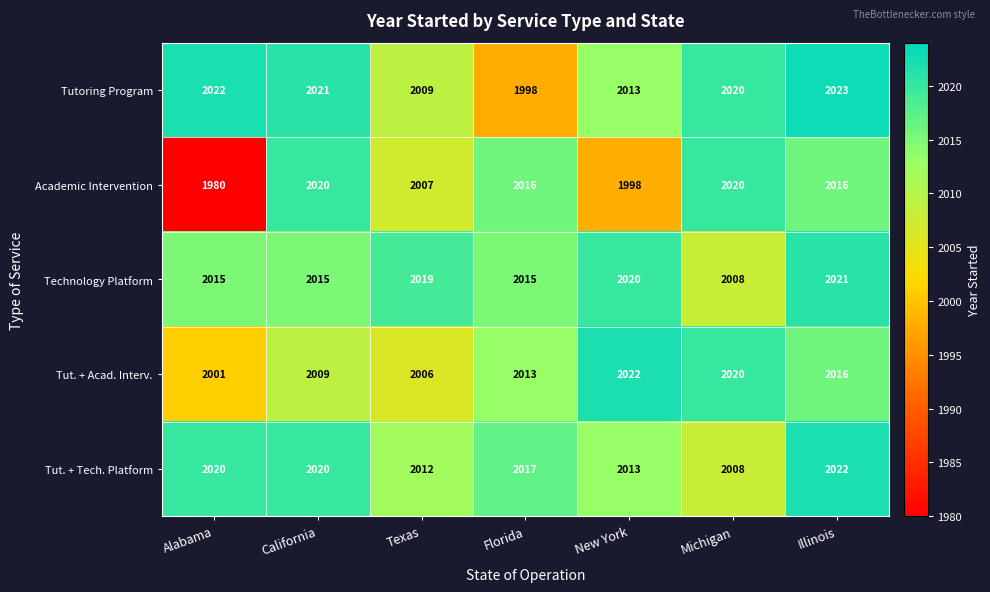

What is the smallest value displayed?

1980